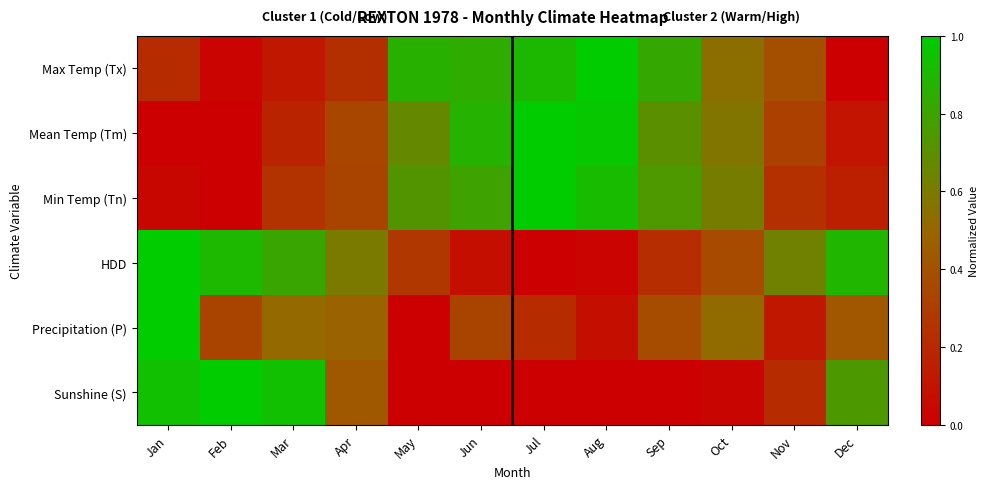

At how many categories does at least one series exceed 0?

12